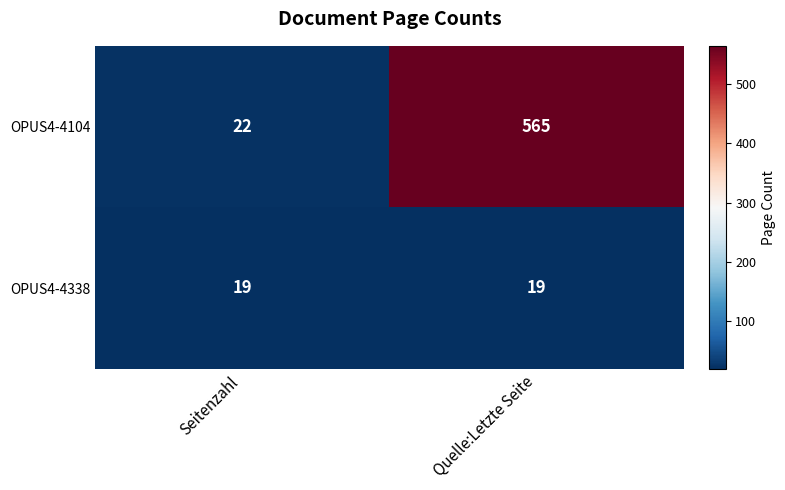

What is the difference between the OPUS4-4104 values at Quelle:Letzte Seite and Seitenzahl?

543